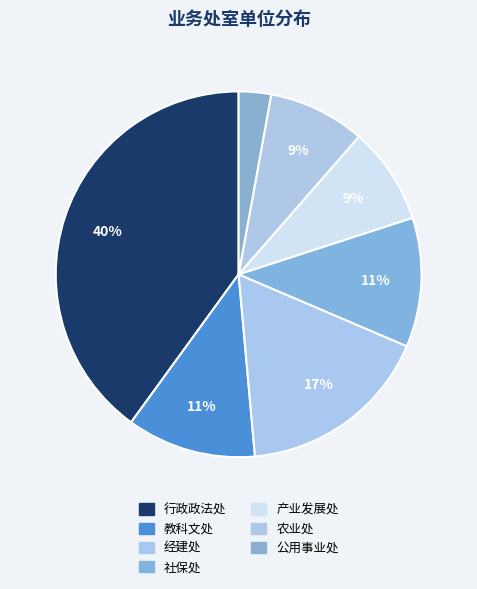

How many slices are in this pie chart?

7